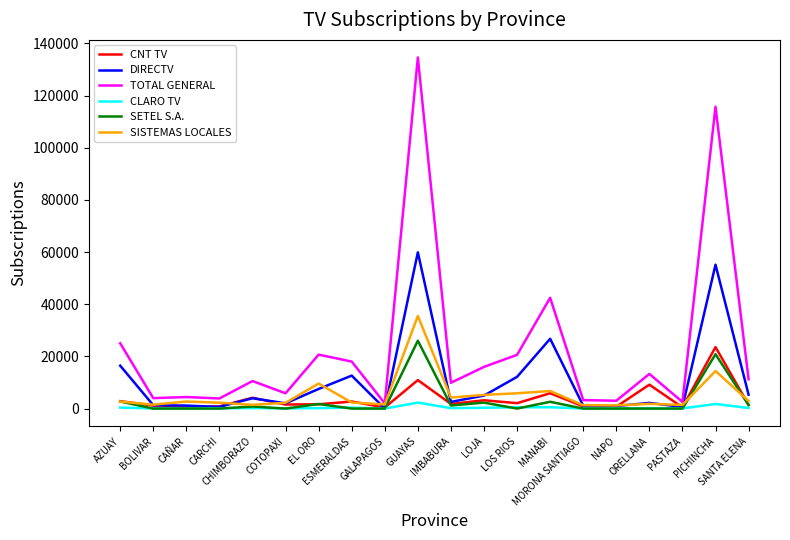

What is the sum of all SETEL S.A. values?

59573